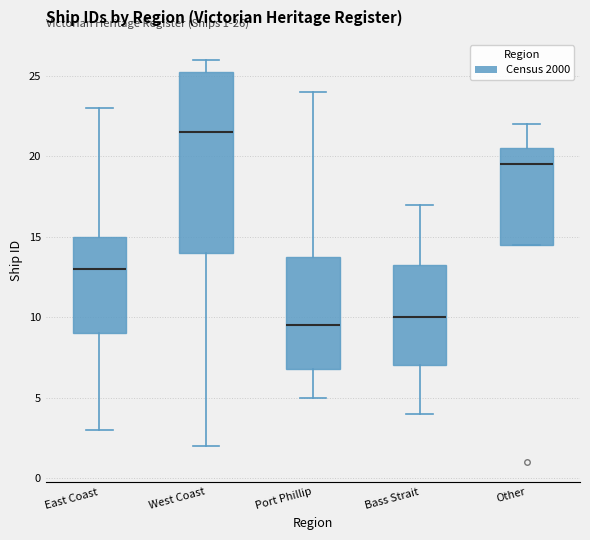

Comparing the boxes themselves (not the whiskers), which one is the tallest?

West Coast